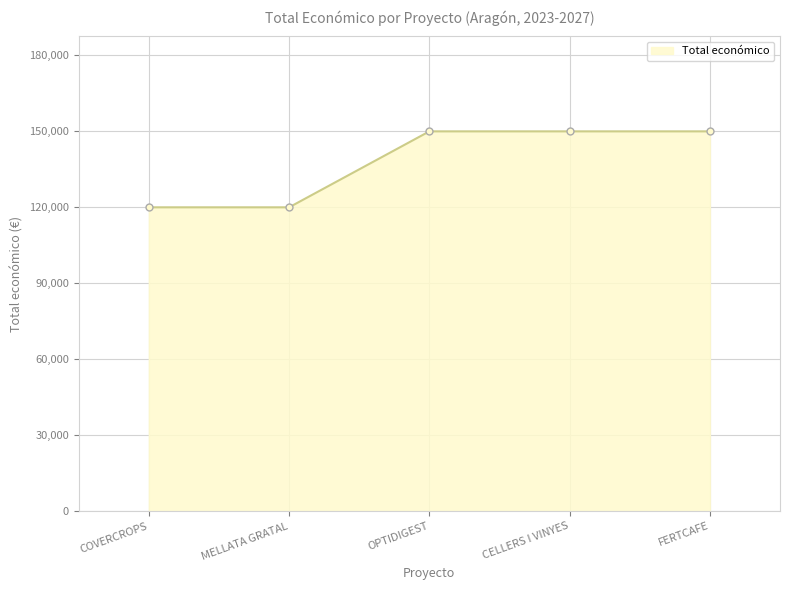

The value at COVERCROPS is 65579. True or false?

False